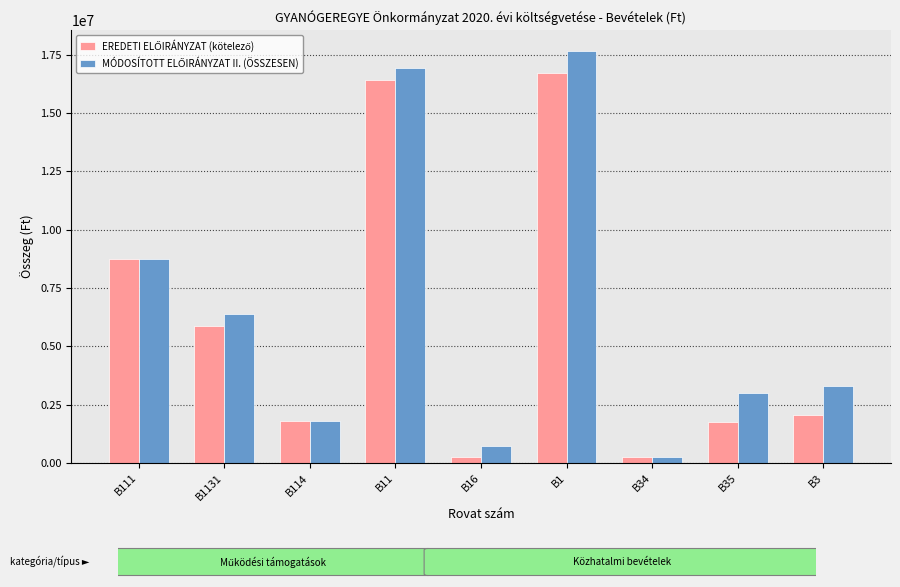

What is the greatest value displayed?

17677126